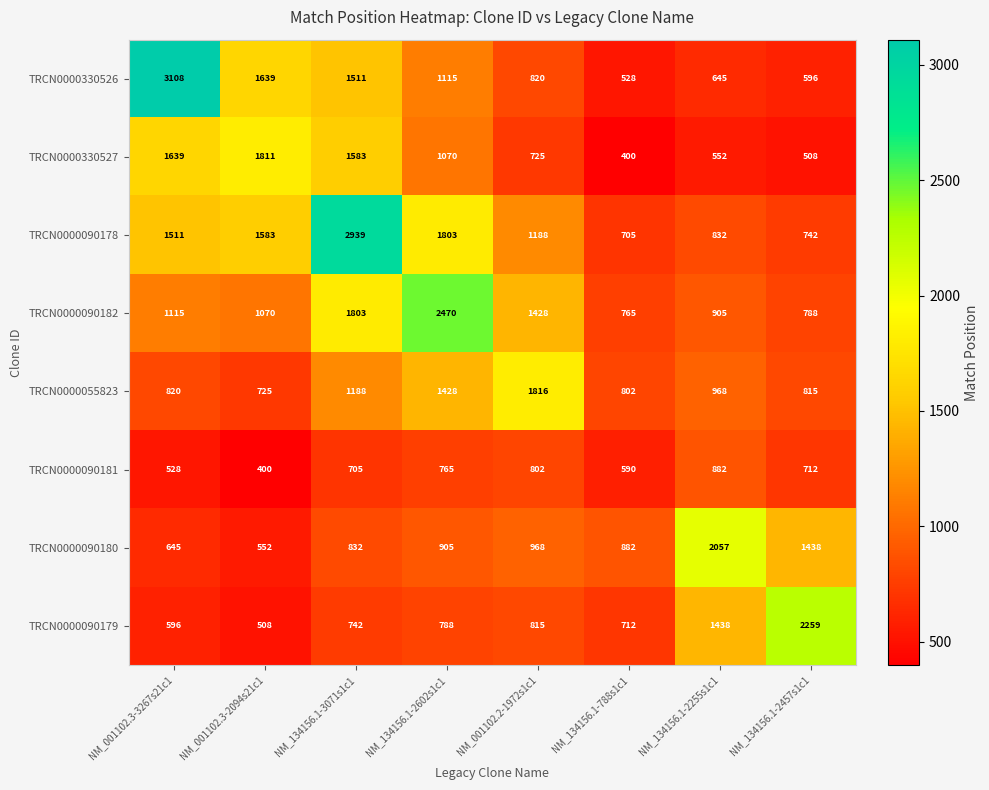

Count the number of categories in the chart.

8